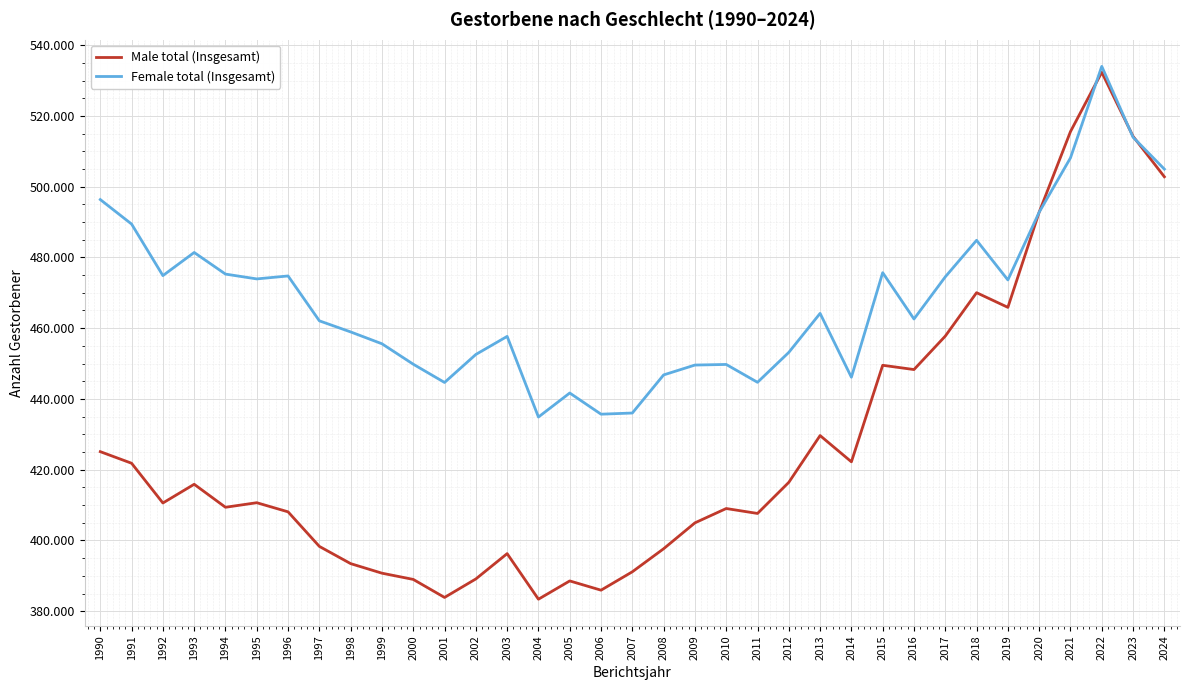

How many intersections are there between Female total (Insgesamt) and Male total (Insgesamt)?

4